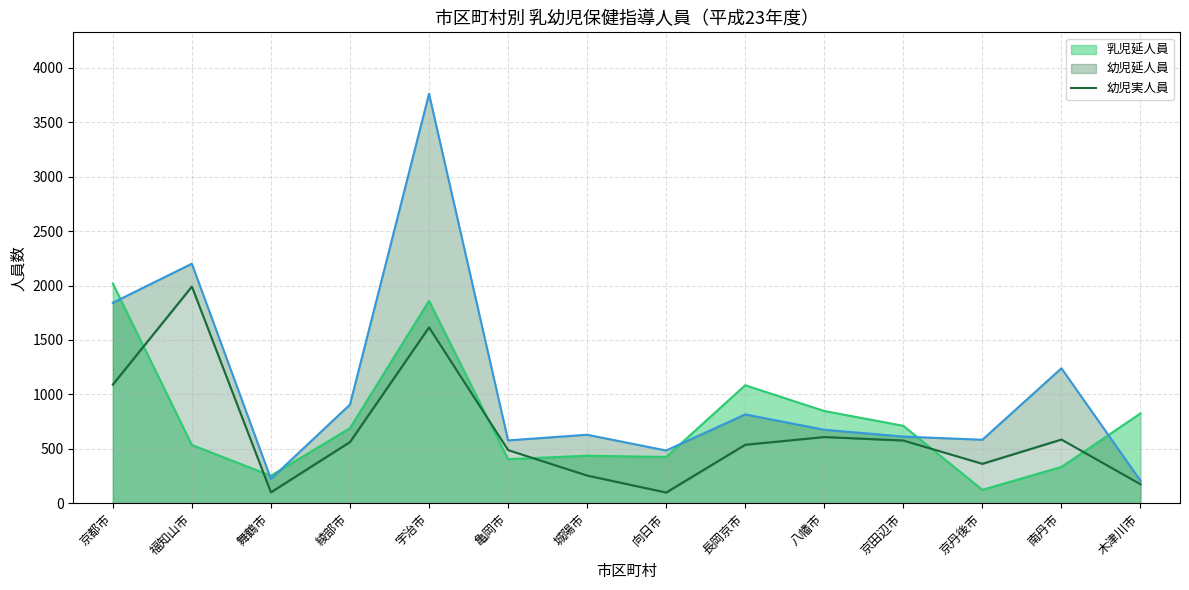

Reading left to right, list all the values displayed in this chart.

京都市=1090	福知山市=1991	舞鶴市=100	綾部市=562	宇治市=1616	亀岡市=488	城陽市=254	向日市=98	長岡京市=537	八幡市=608	京田辺市=576	京丹後市=362	南丹市=585	木津川市=174